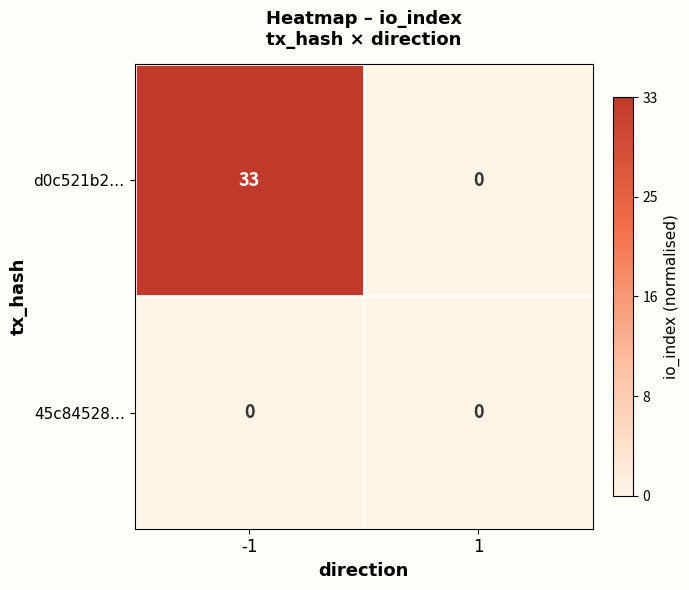

True or false: 45c84528… has a value of 0 at 1.

True